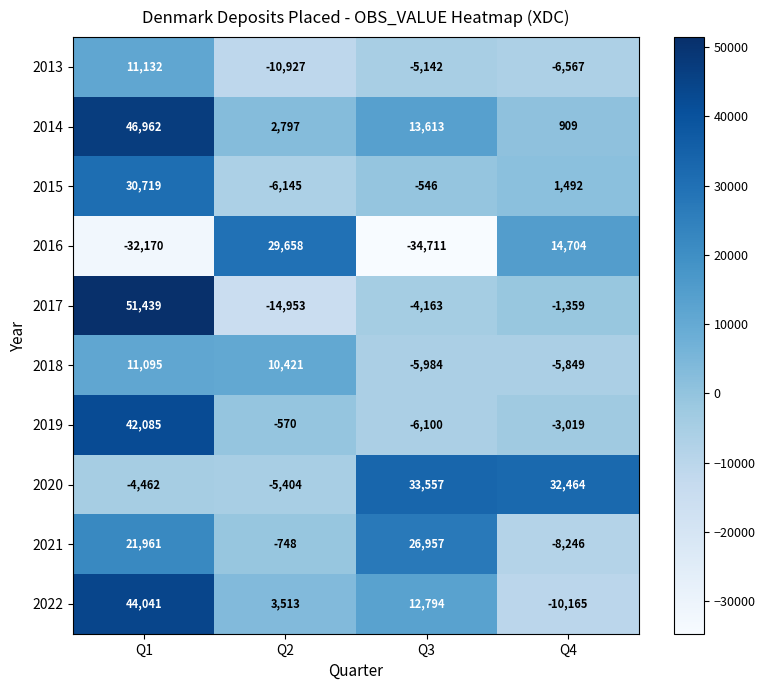

Between Q2 and Q4, which series saw the biggest shift?

2020